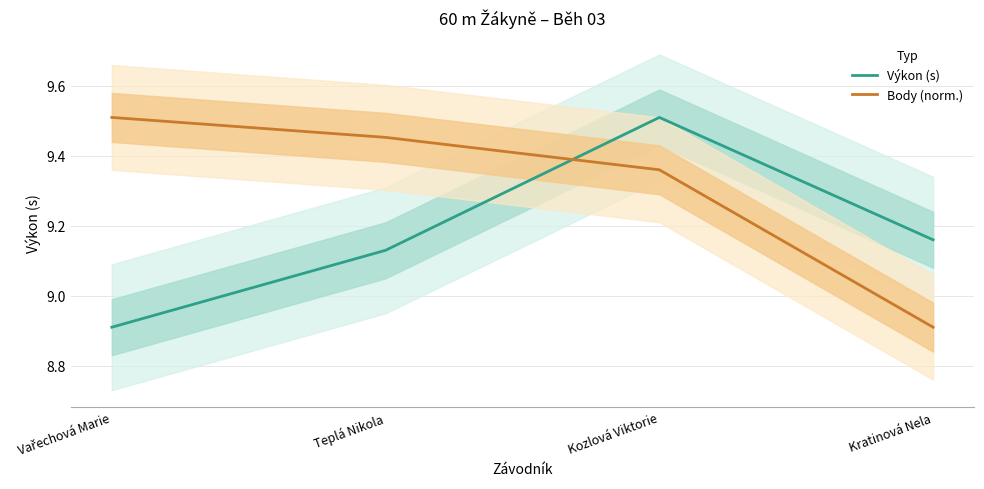

What position from the left is Kratinová Nela?

4